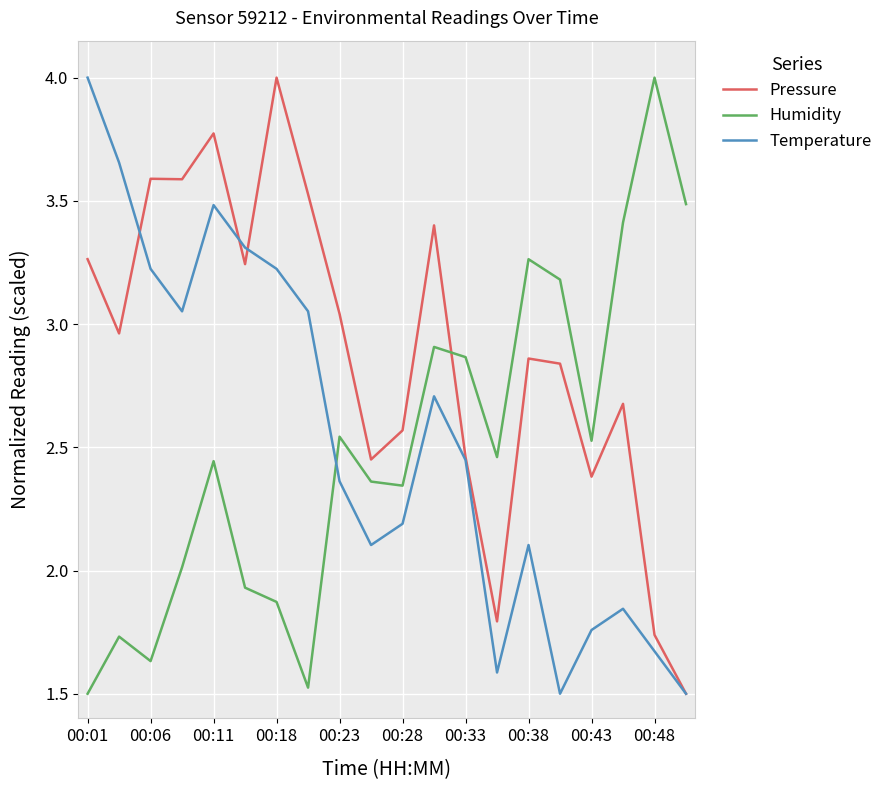

How many times do Humidity and Temperature cross each other?

1